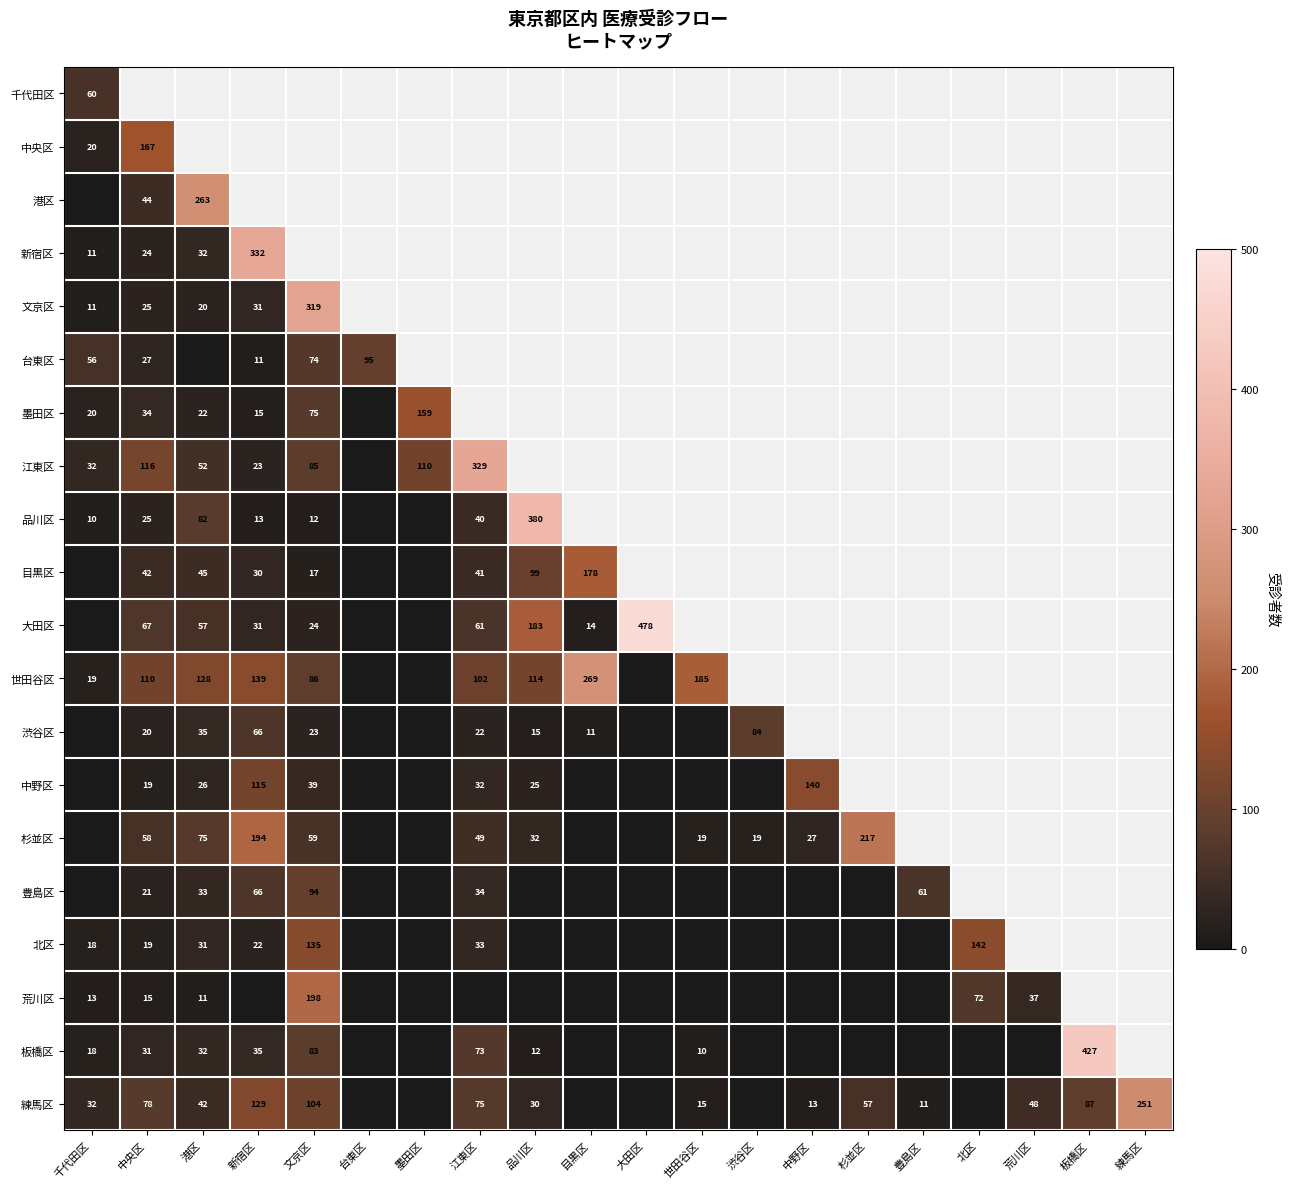

The value of 品川区 at 港区 is 82. True or false?

True